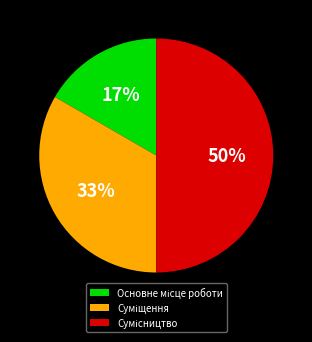

To the nearest percent, what is the difference between the largest and smallest slice percentages?

33%